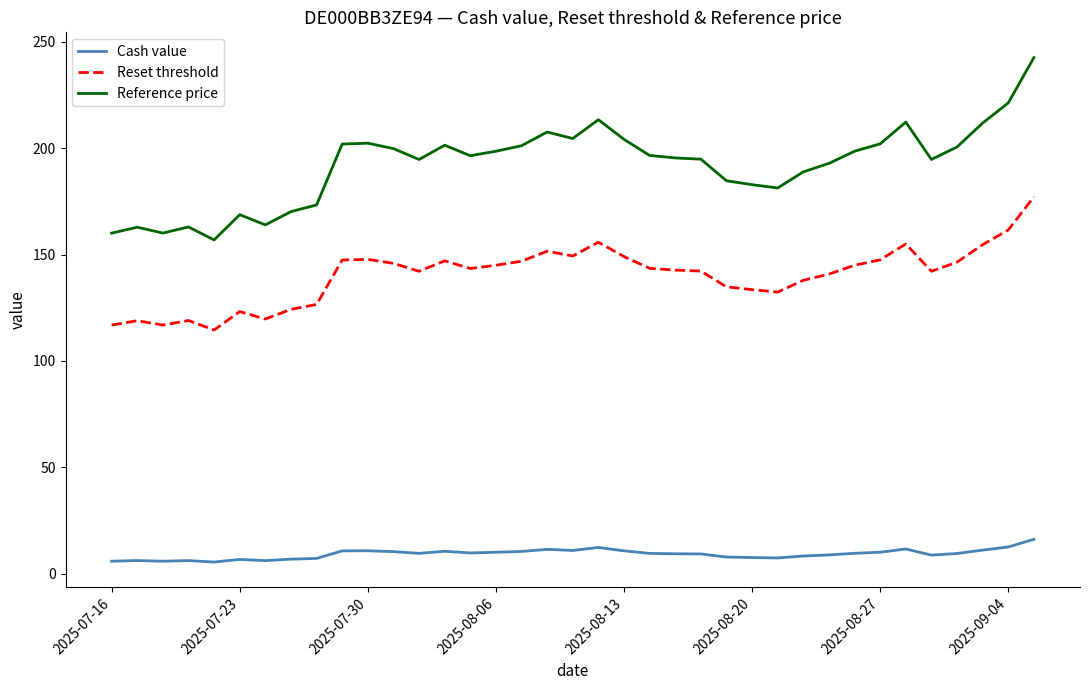

What is the maximum value for Reset threshold?

177.2